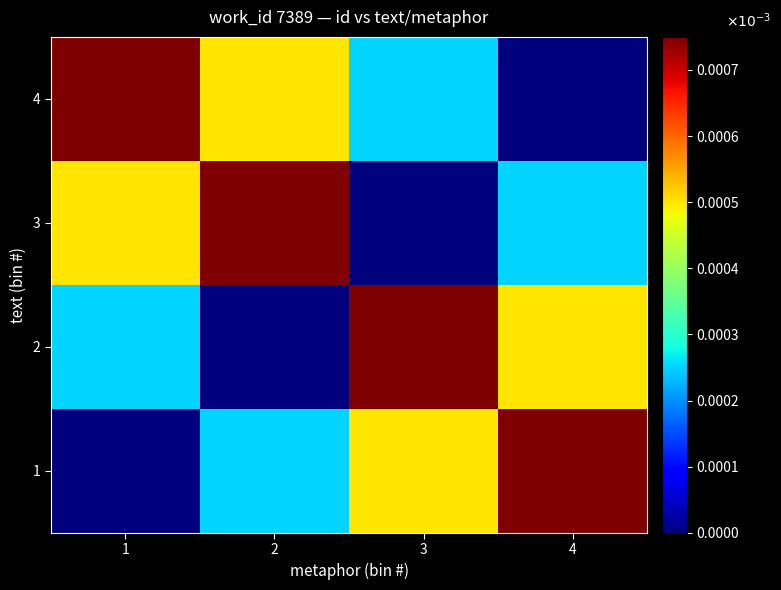

Between 2 and 1, which is larger?

2